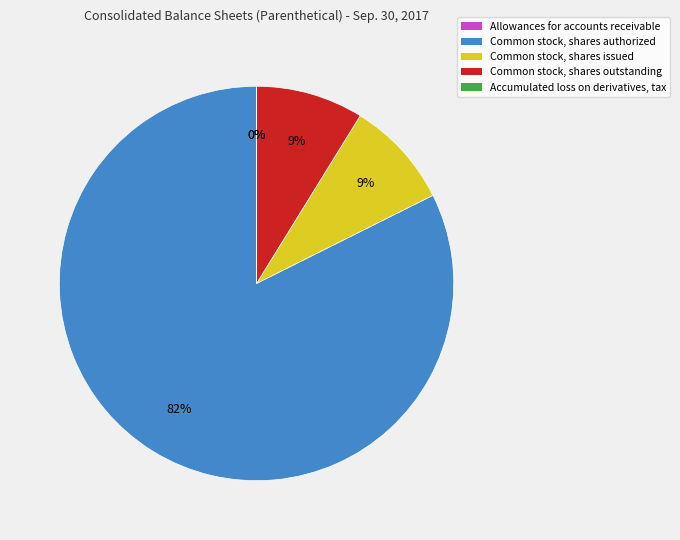

Does Common stock, shares authorized represent more than half of the total?

Yes